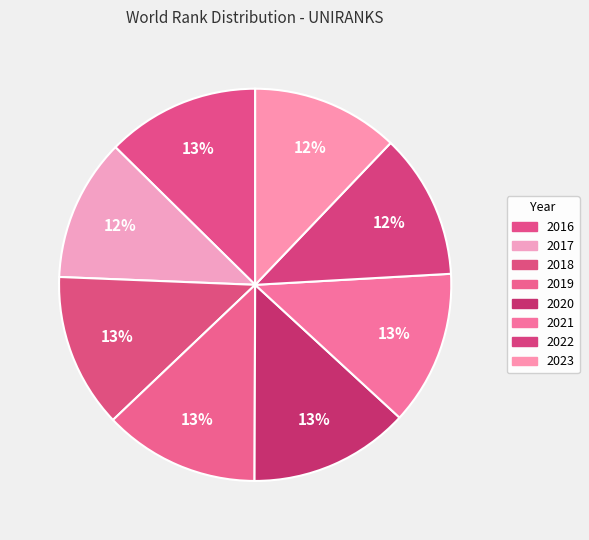

Combined, do 2020 and 2019 account for over 50%?

No